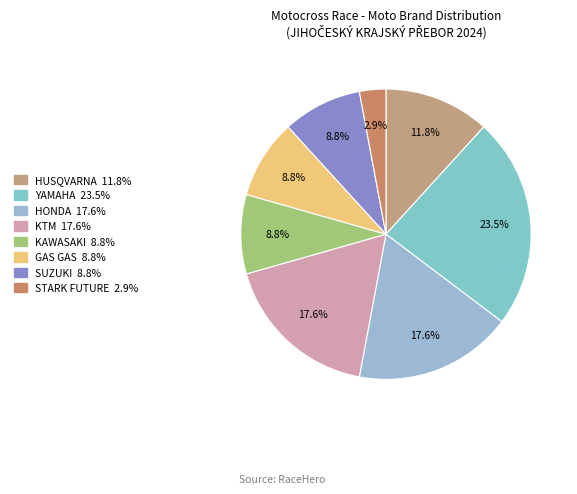

How many segments does this pie chart have?

8